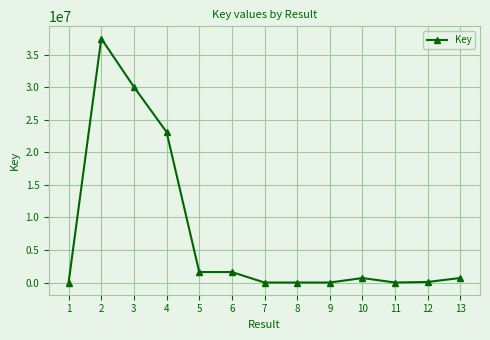

Approximately how many times larger is the value at 2 compared to 13?

53.5